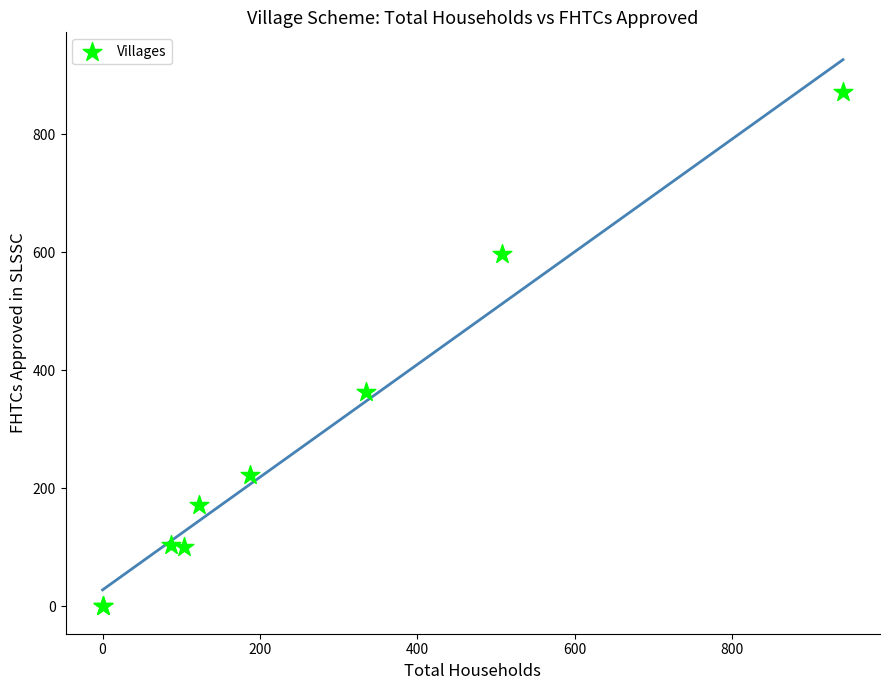

What Y value in the scatter plot is closest to 436?

364